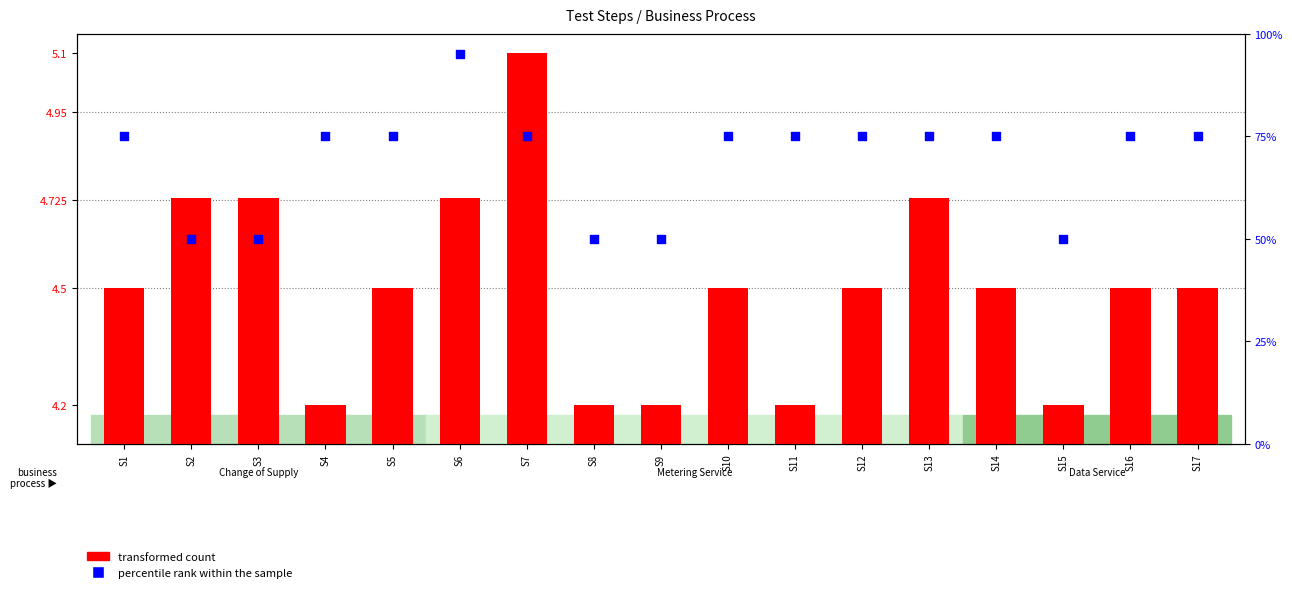

Is the value of transformed count at S16 greater than the value of percentile rank within the sample at S16?

No